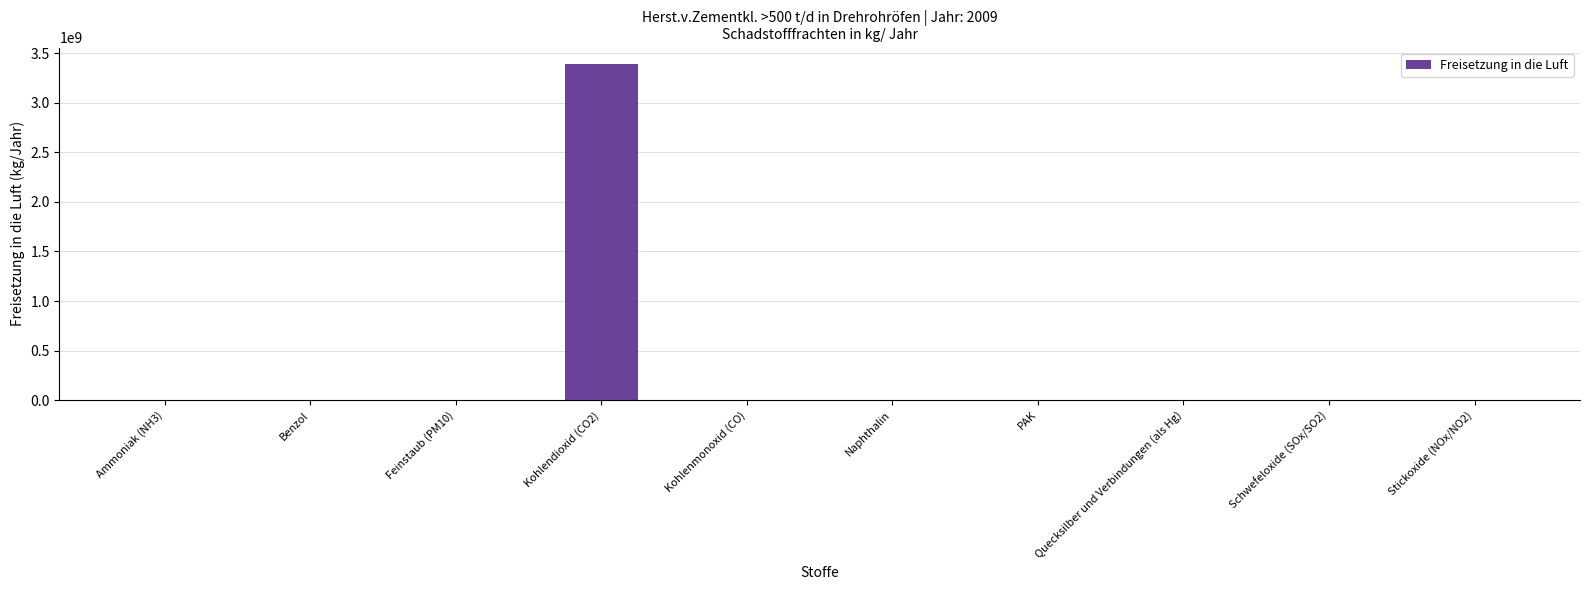

Count the number of data series in this chart.

1